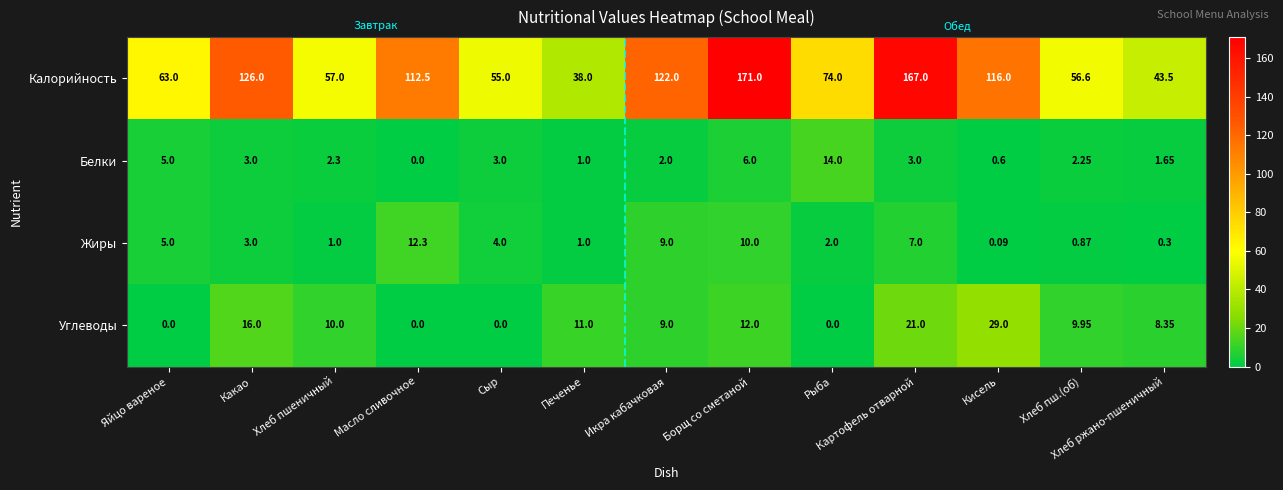

Is the value of Жиры at Борщ со сметаной greater than the value of Белки at Рыба?

No